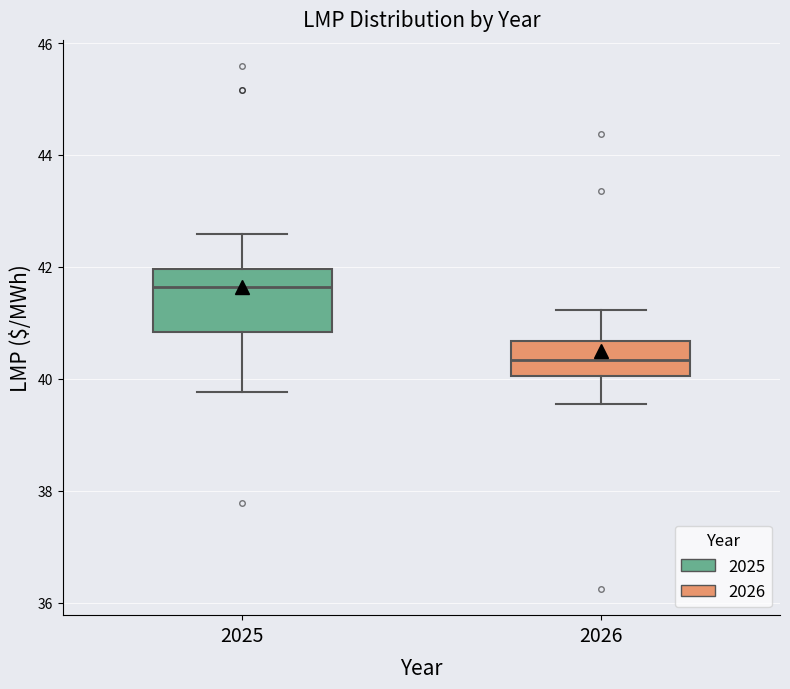

Reading left to right, transcribe this box plot: for each box, give where its median line is, the range the box spans, and where its two whiskers end, as read against the y-axis. The values are not printed on the chart, so give them approximately, as read against the axis.

2025: median 41.6, box 40.8 to 42.0, whiskers 39.8 to 42.6
2026: median 40.4, box 40.0 to 40.6, whiskers 39.6 to 41.2